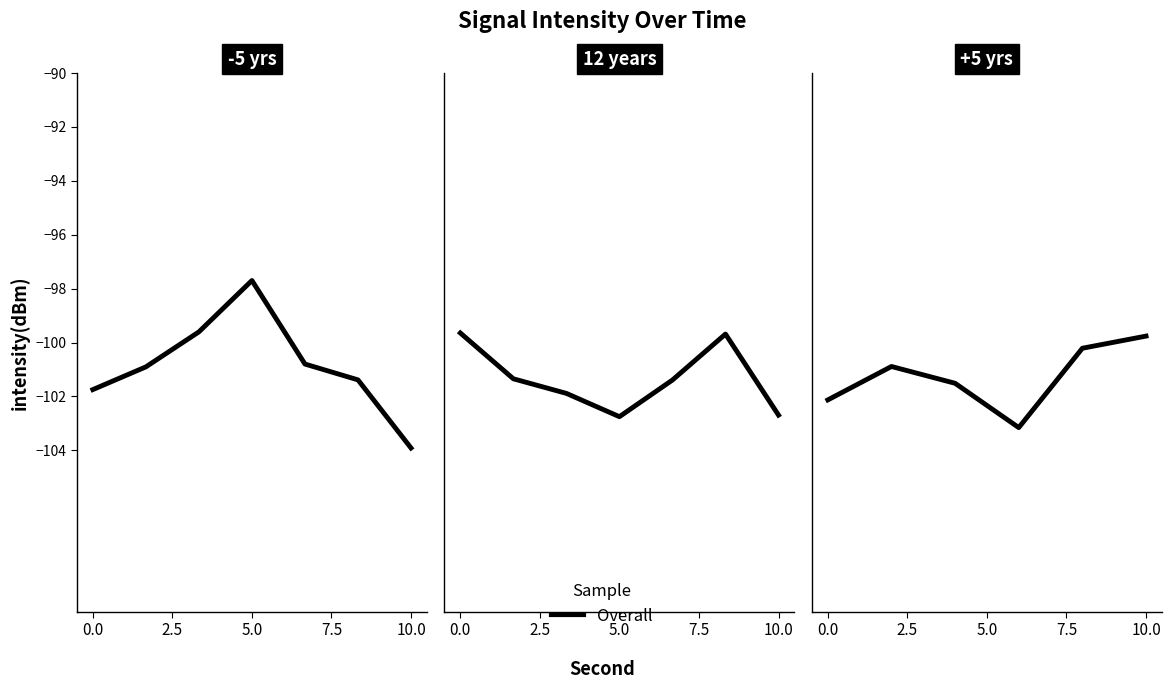

How many data points are less than -100?

5